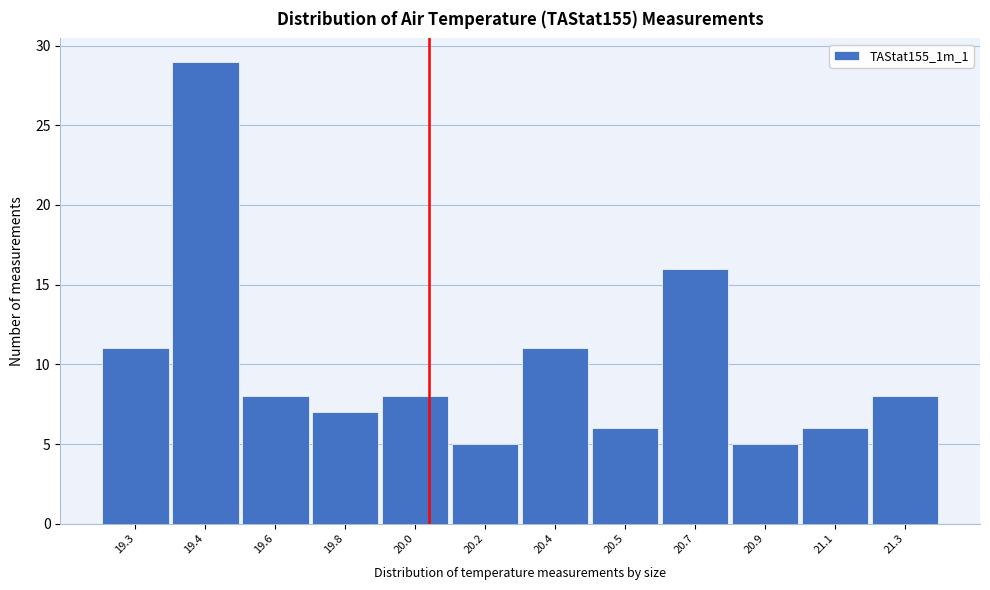

Reading left to right, extract all data points from this chart.

11	29	8	7	8	5	11	6	16	5	6	8